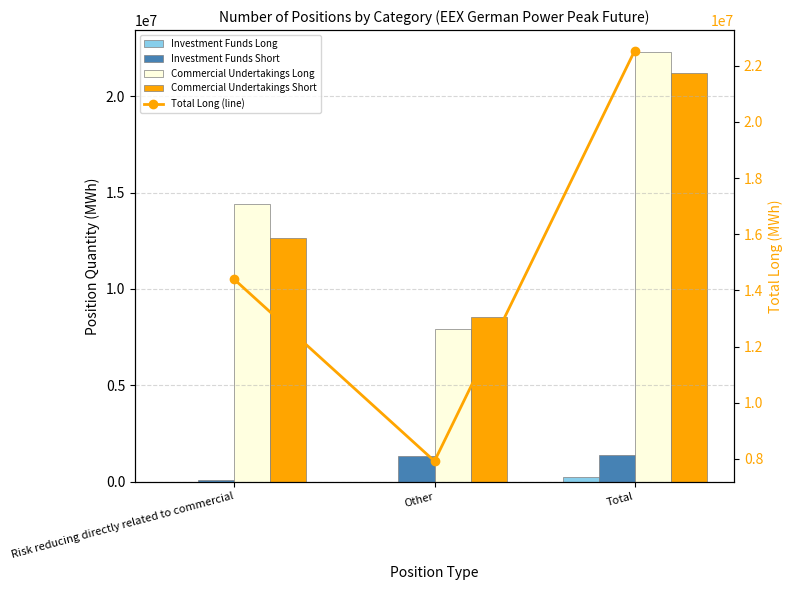

At which category does the chart reach its minimum across all series?

Risk reducing directly related to commercial